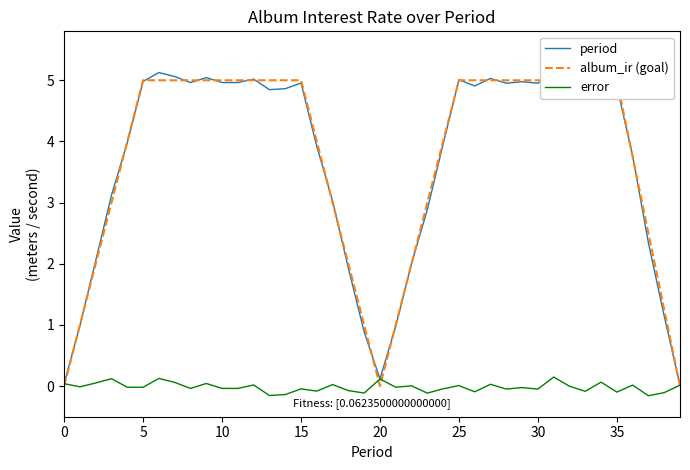

How many series are shown in this chart?

3